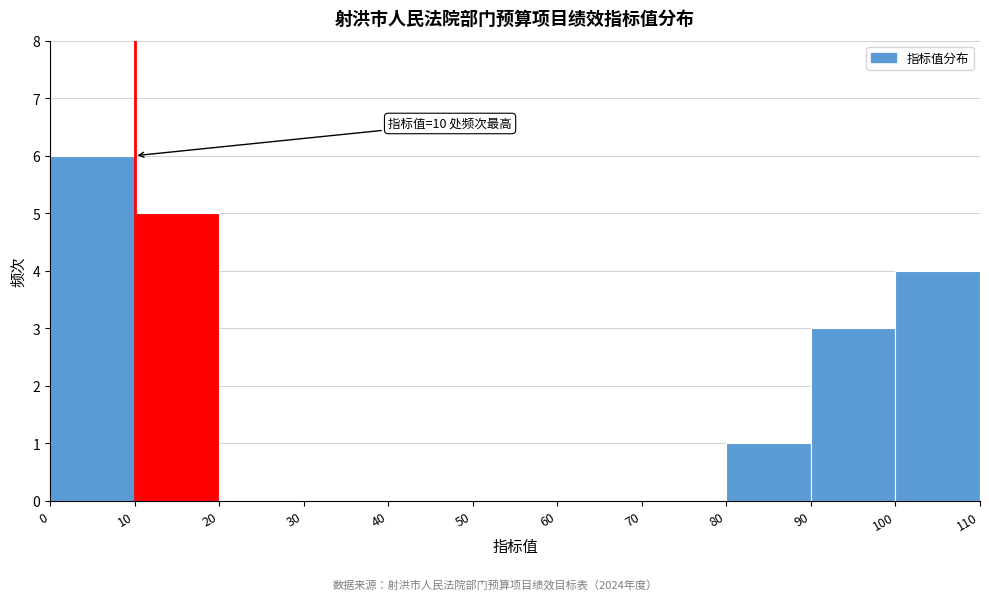

Over which range of the x-axis is the bar tallest?

0 to 10